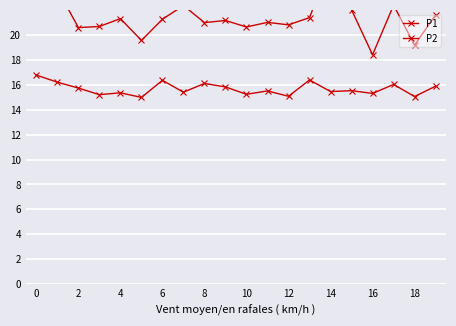

In P2, how many points are higher than both neighbors (excluding endpoints)?

7